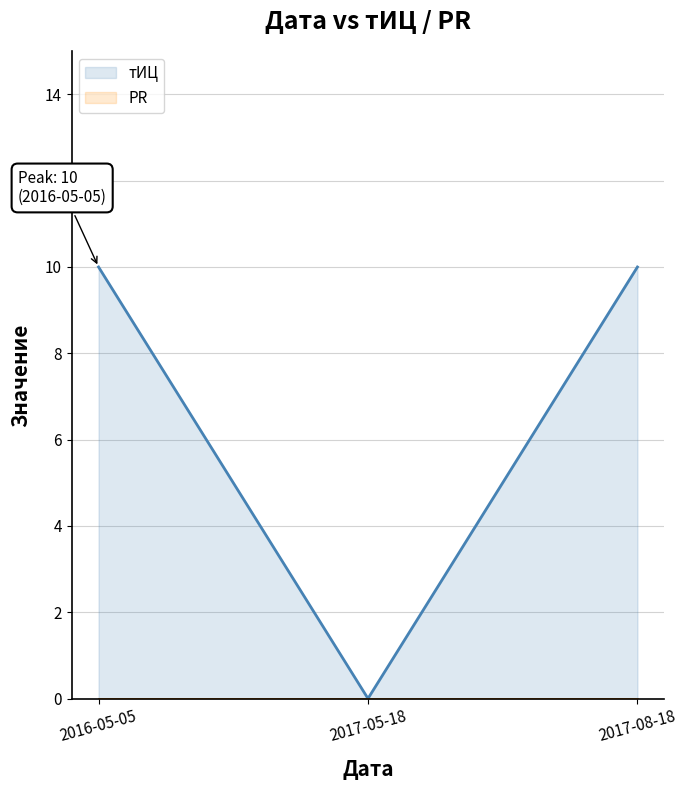

Does the chart display data point markers on the line(s)?

No